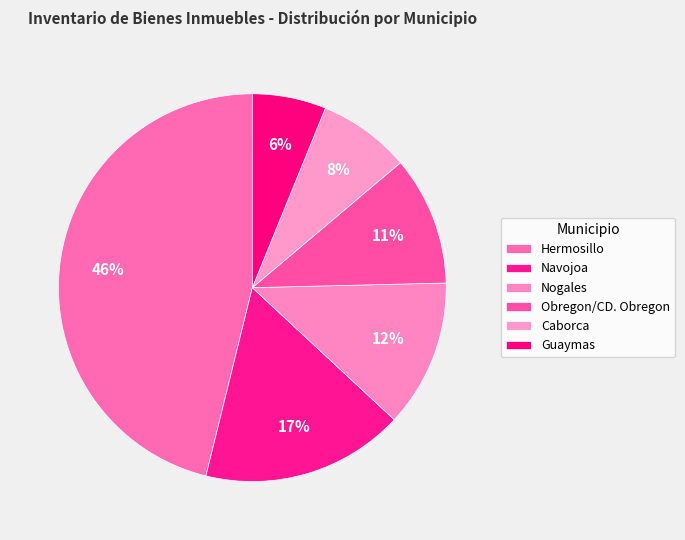

To the nearest percent, what percentage of the pie is Hermosillo?

46%